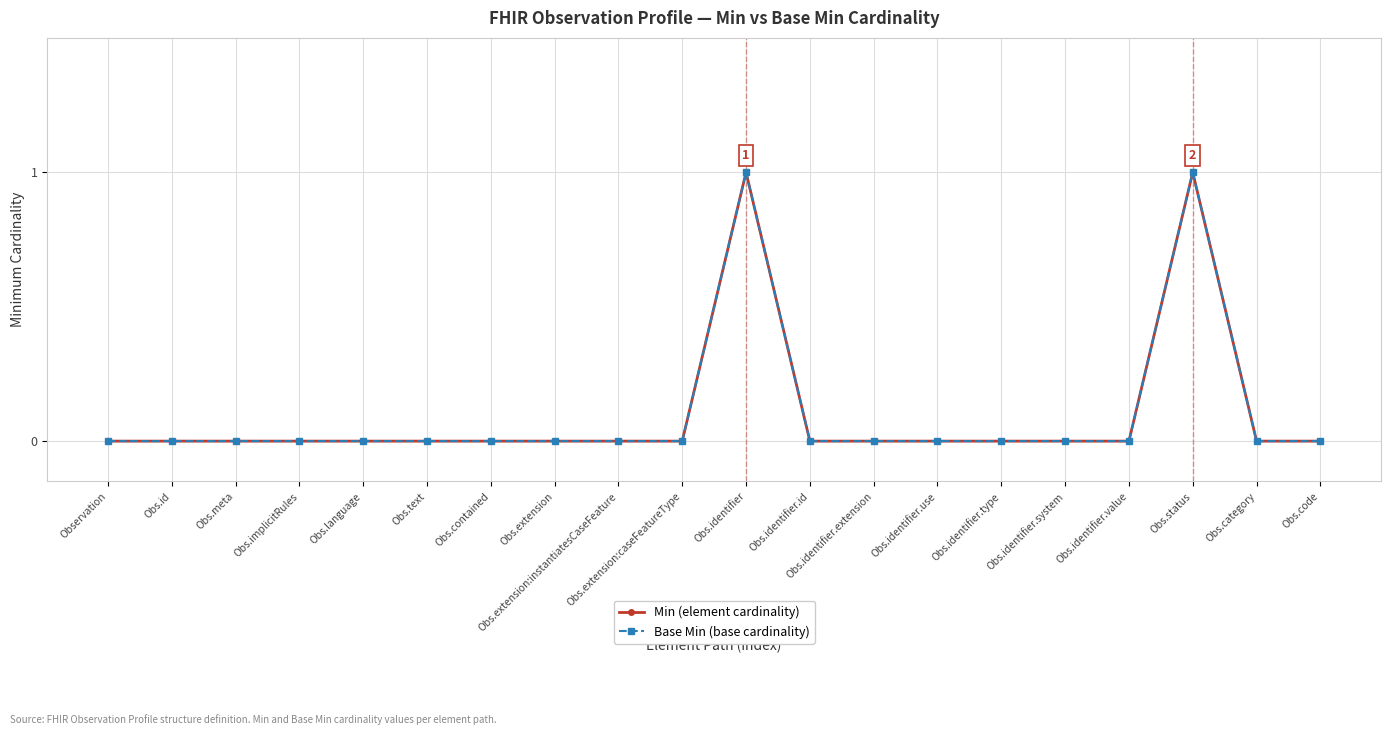

How many Base Min (base cardinality) values are between 0 and 1?

20